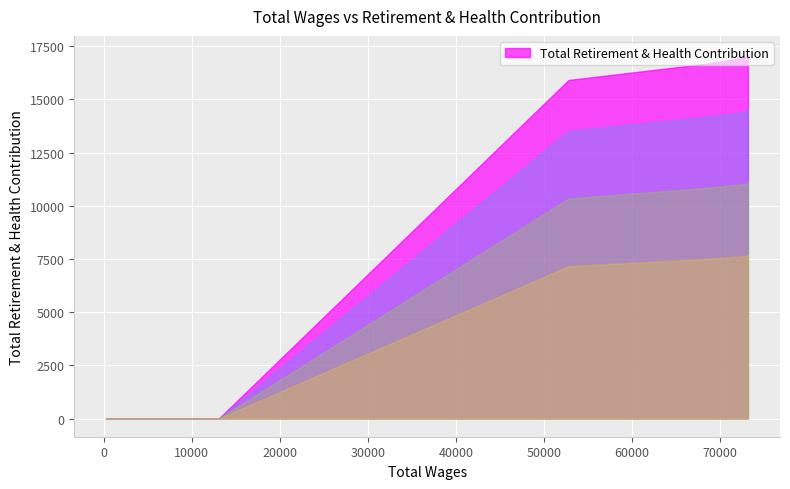

Rank the categories by value from highest to lowest.

73171.0, 72869.0, 68662.0, 52793.0, 13070.0, 10018.0, 7926.0, 7074.0, 6807.0, 450.0, 450.0, 350.0, 350.0, 300.0